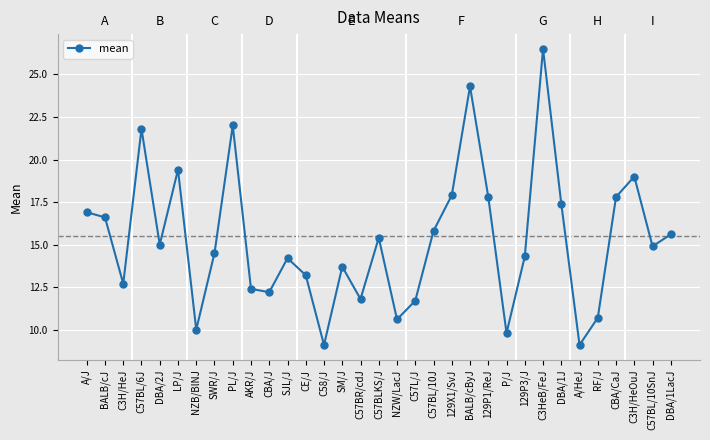

Which has a higher value, CBA/J or NZW/LacJ?

CBA/J